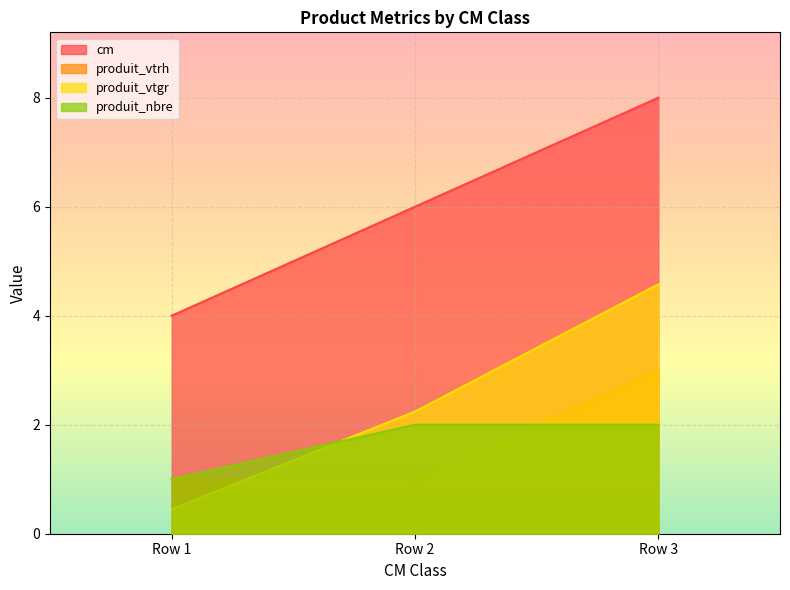

List the series in order of their peak value, highest first.

cm, produit_vtgr, produit_vtrh, produit_nbre